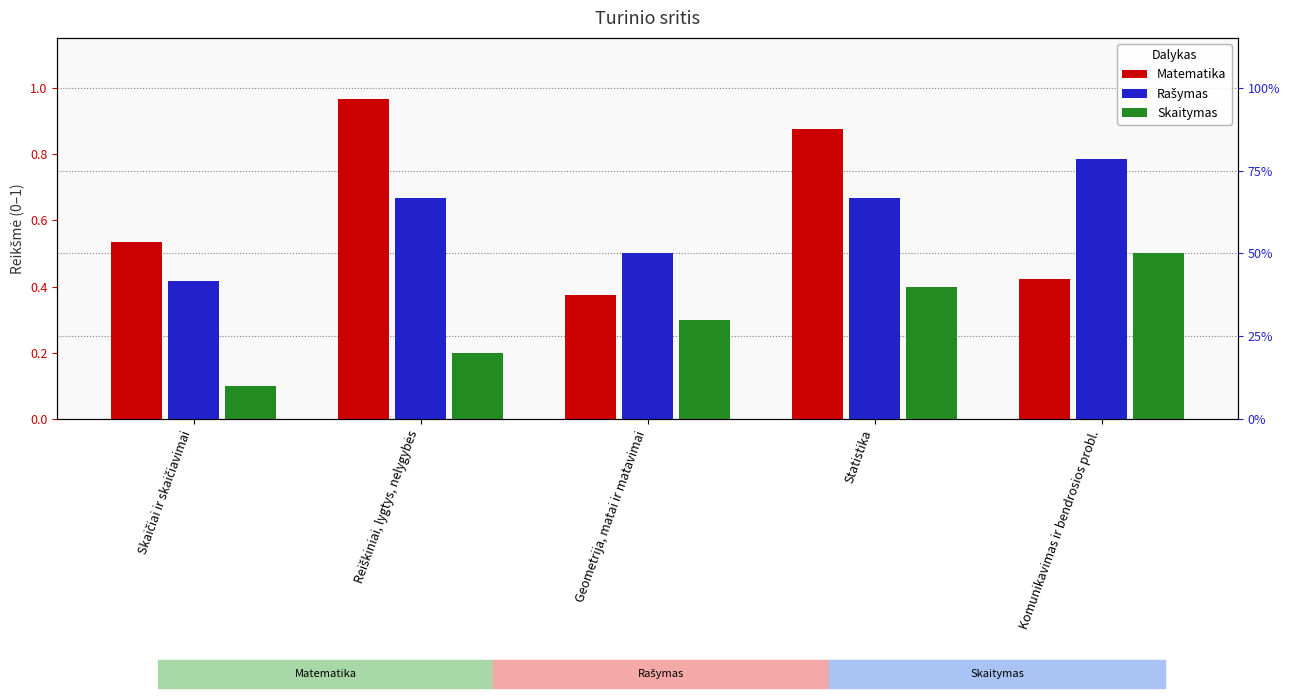

Which category has the highest value across all series?

Reiškiniai, lygtys, nelygybės